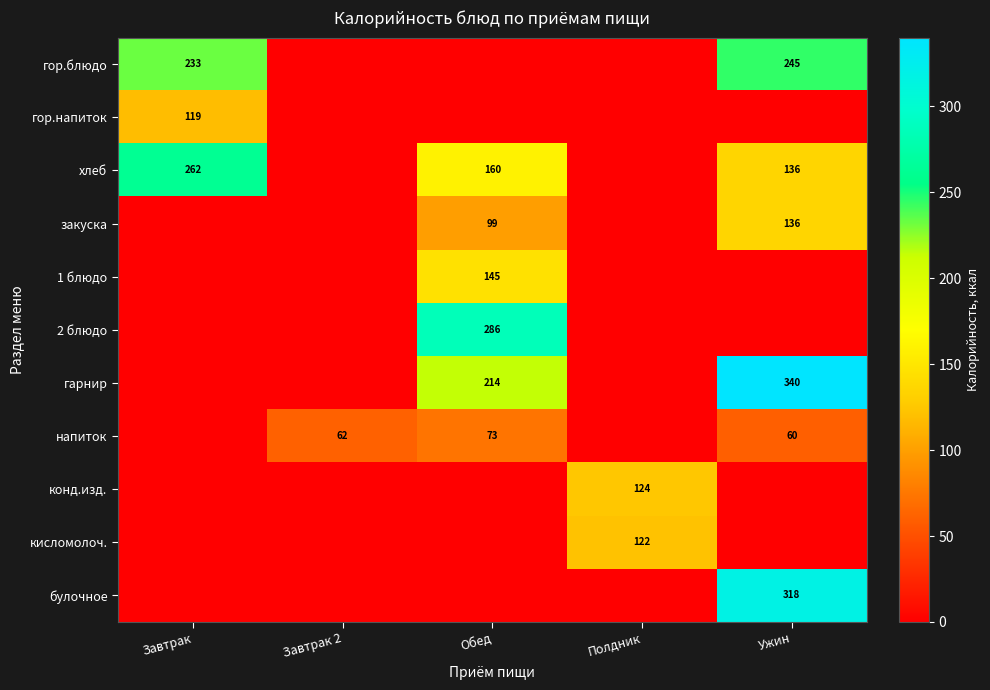

Count the number of data series in this chart.

11